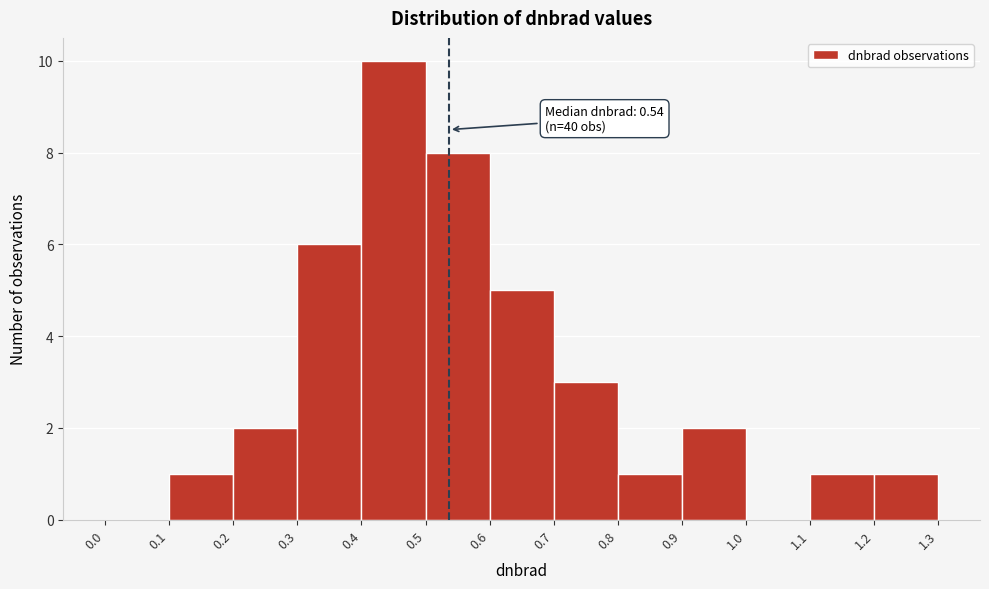

Over which range of the x-axis is the bar tallest?

0.4 to 0.5